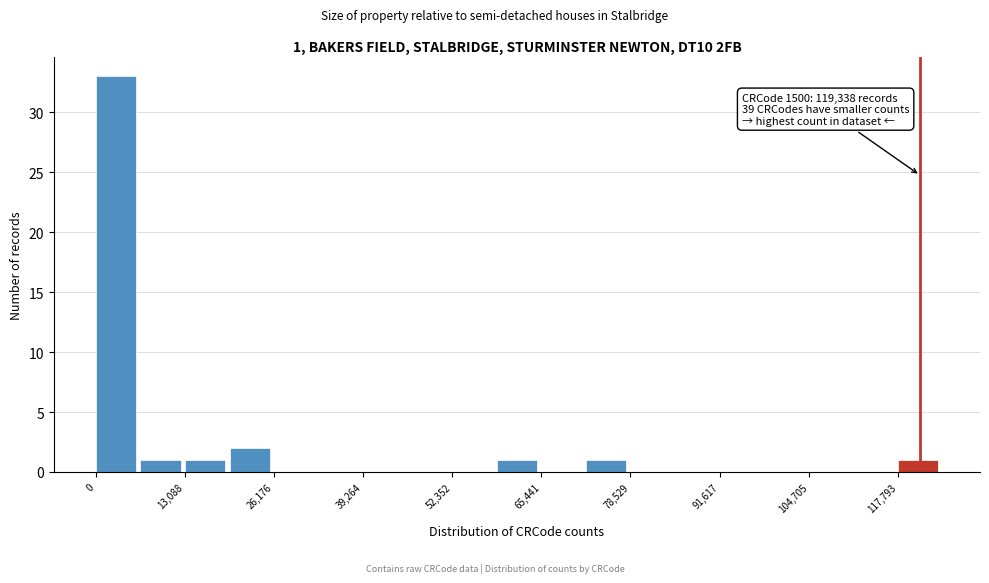

Around what value on the x-axis is the tallest bar? Give the approximate position of its centre, as read against the axis.

2000